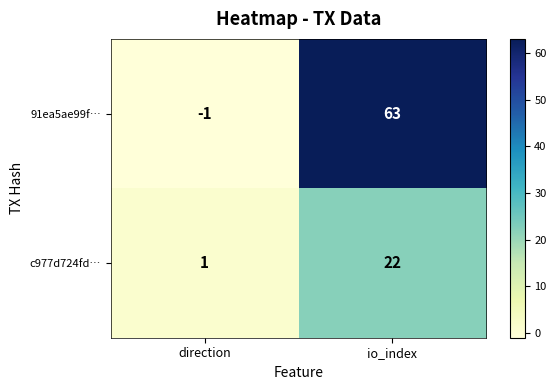

How many values in 91ea5ae99f… are below zero?

1